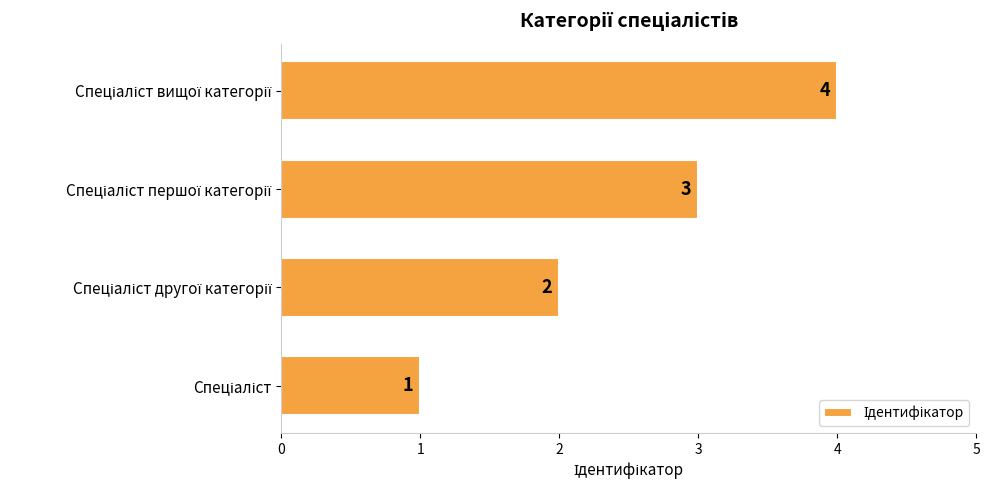

What is the greatest value displayed?

4